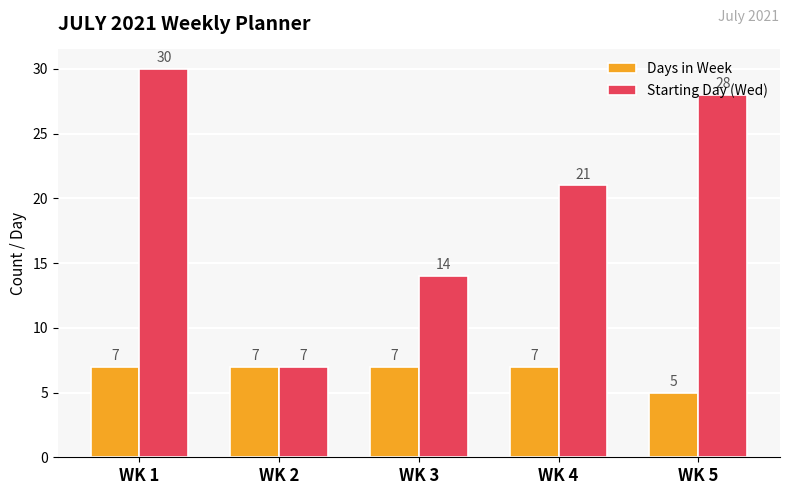

List the series in order of their overall mean, highest first.

Starting Day (Wed), Days in Week